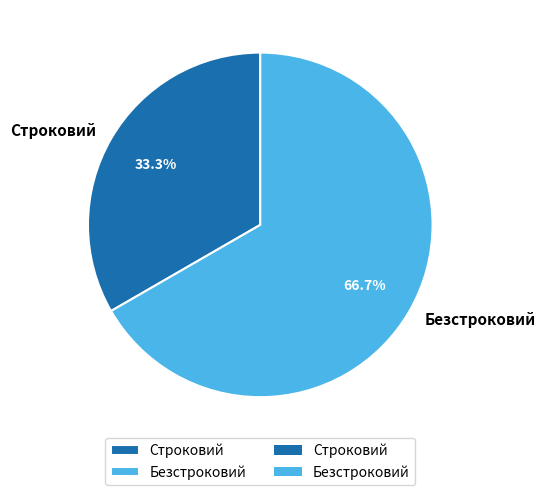

Which slice is the smallest?

Строковий